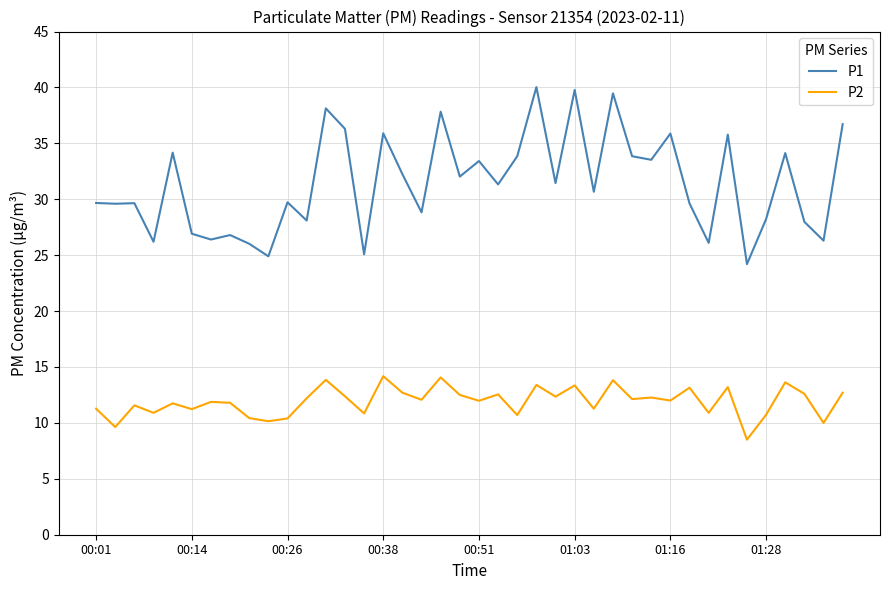

Rank the series by their average value, from highest to lowest.

P1, P2